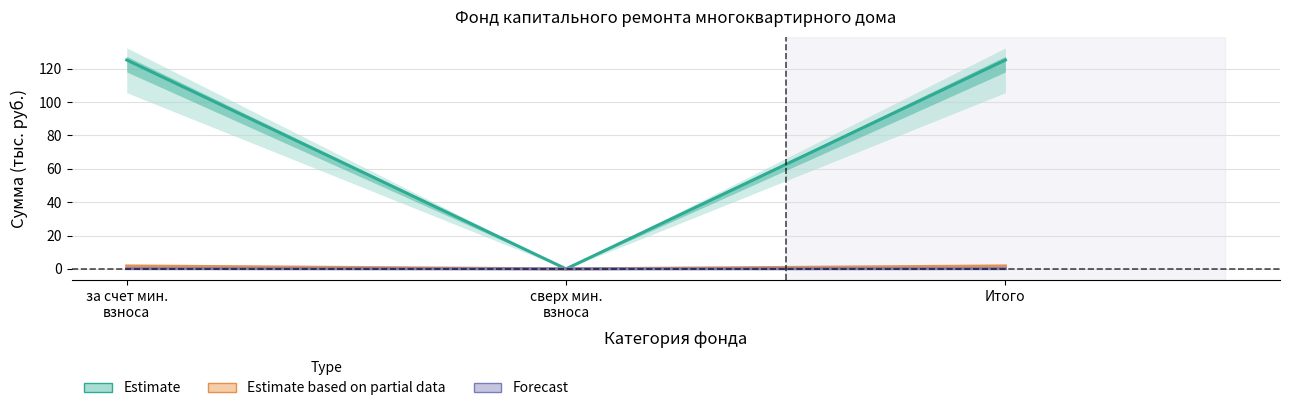

What are all the series names shown in the legend?

Estimate, Estimate based on partial data, Forecast